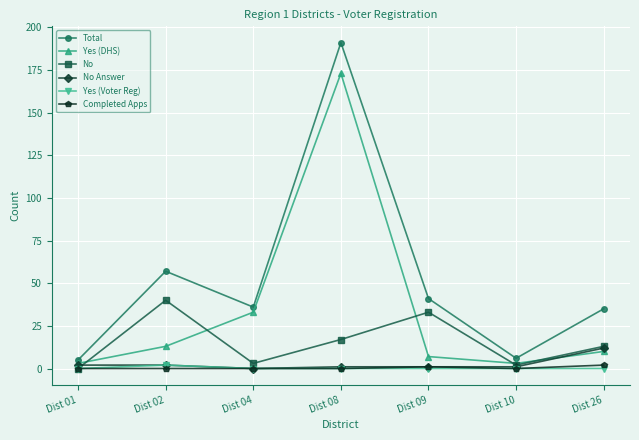

True or false: Total and Yes (DHS) intersect in this chart.

False